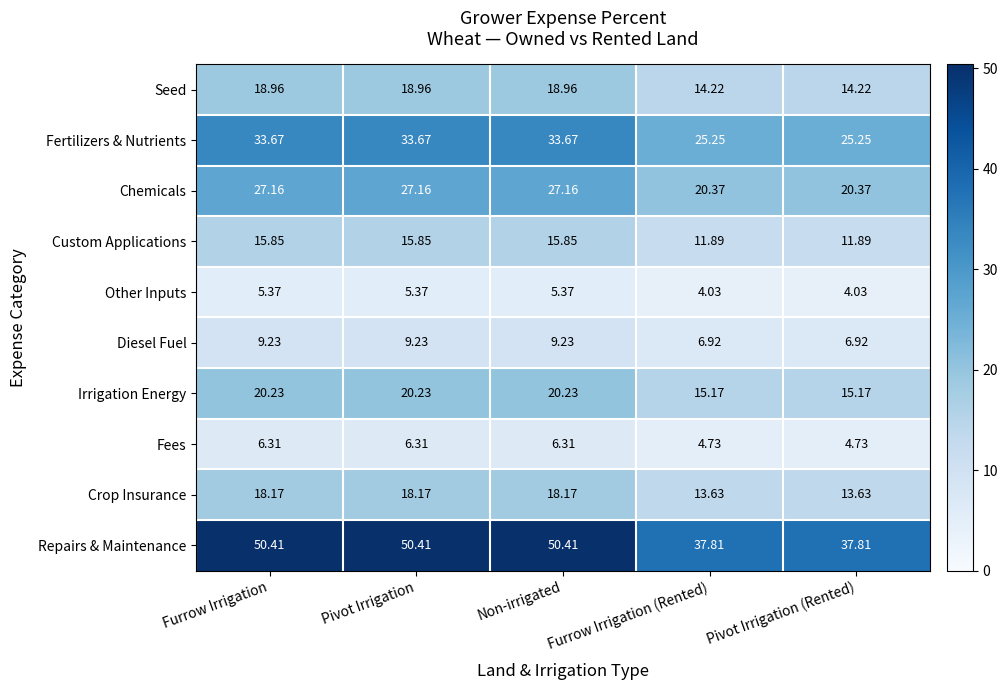

Which series has the largest range (max minus min)?

Repairs & Maintenance